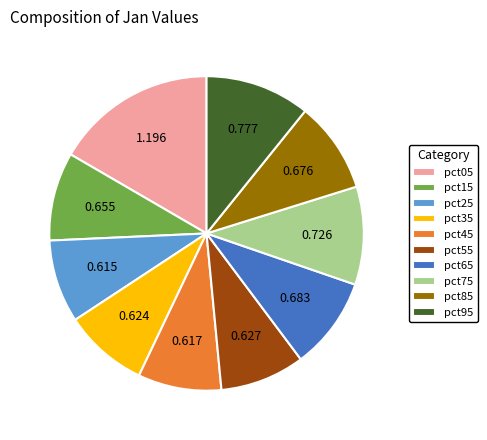

The pct65 slice represents 24% of the pie. True or false?

False